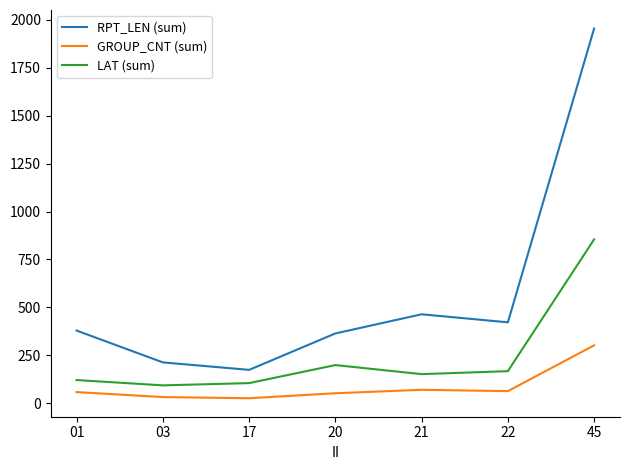

Which series has the largest total across all categories?

RPT_LEN (sum)